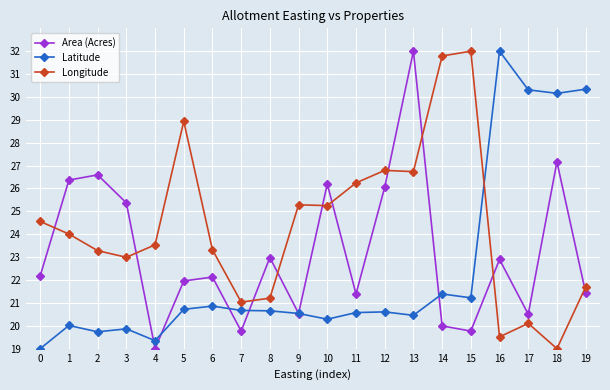

What is the sum of the Longitude values at 5 and 7?

50.0